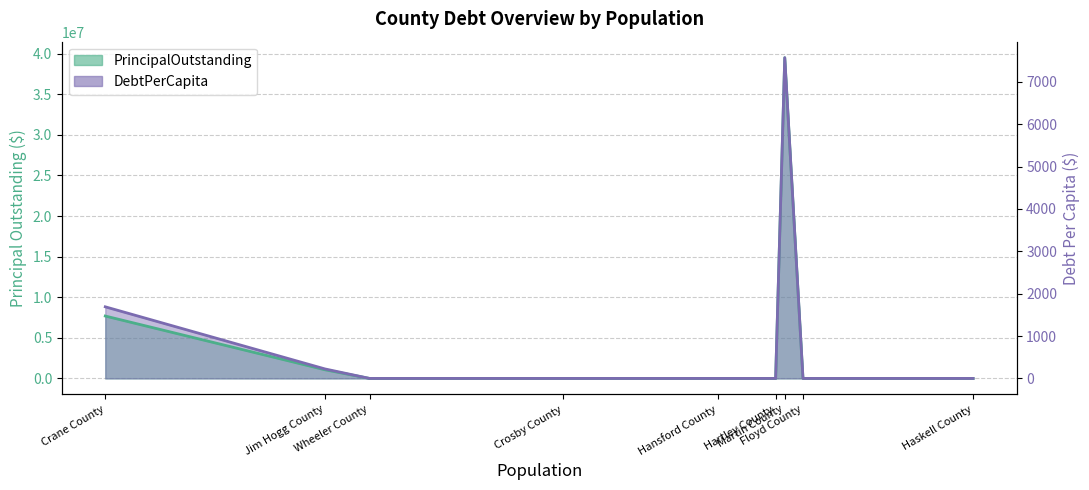

How many lines are shown in the chart?

2